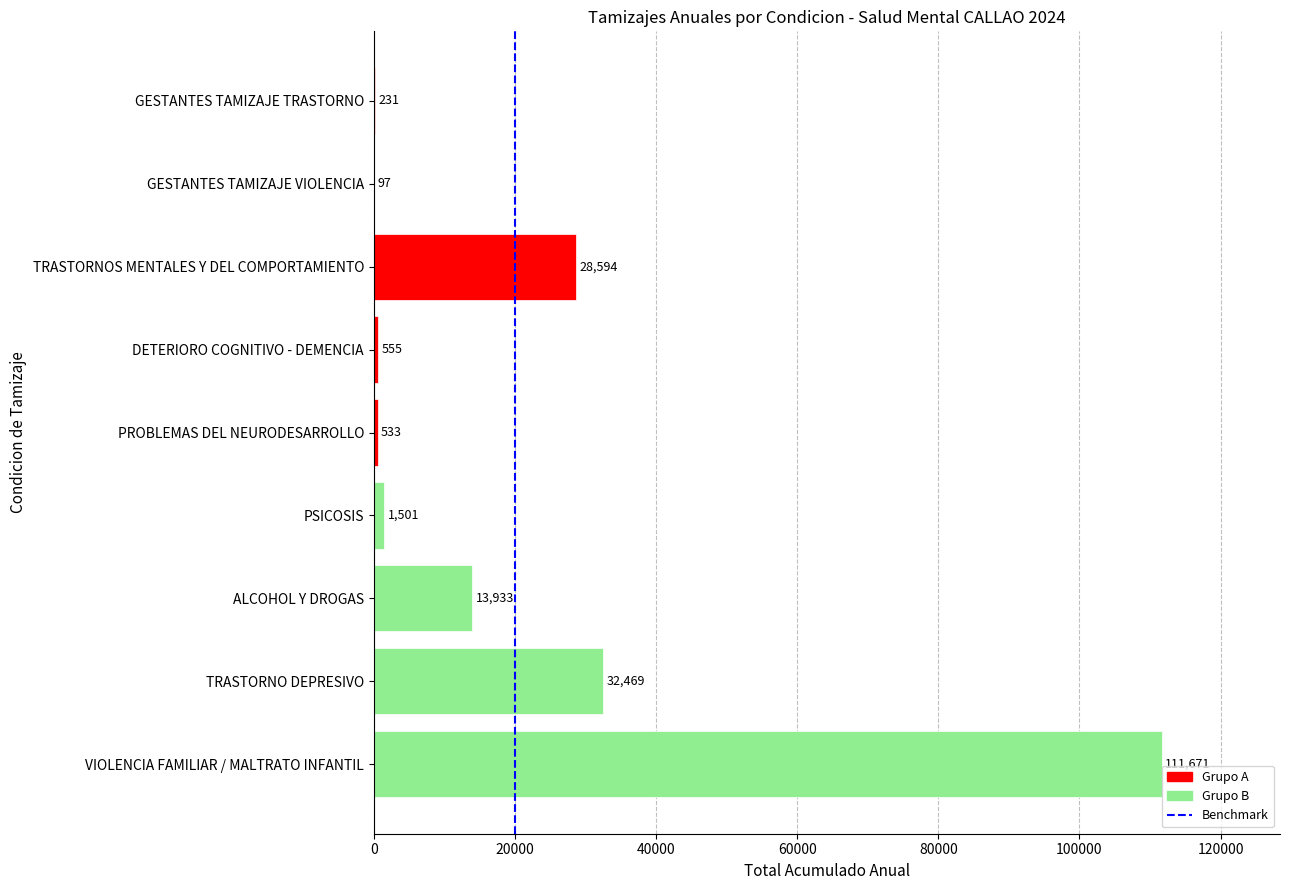

What is the approximate value at TRASTORNO DEPRESIVO?

32469